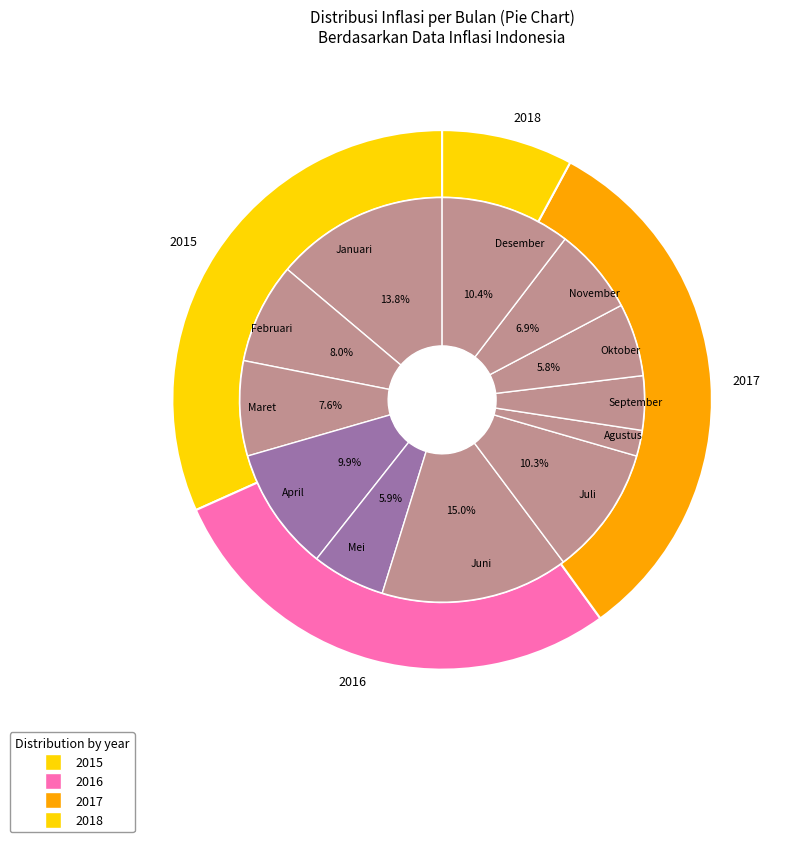

Is there a majority slice in this chart?

No